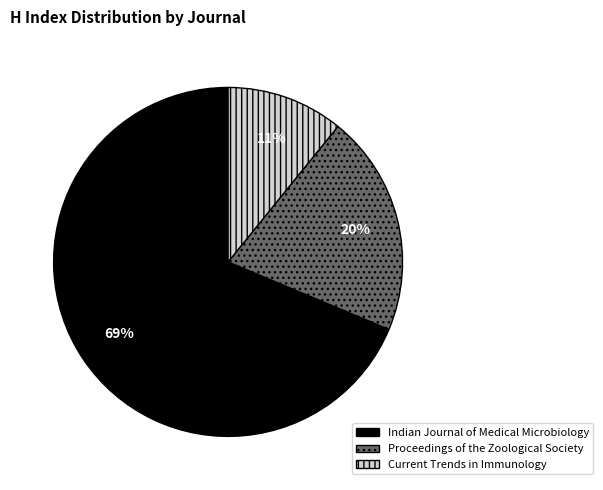

Is it true that Indian Journal of Medical Microbiology is 55% of the pie?

False